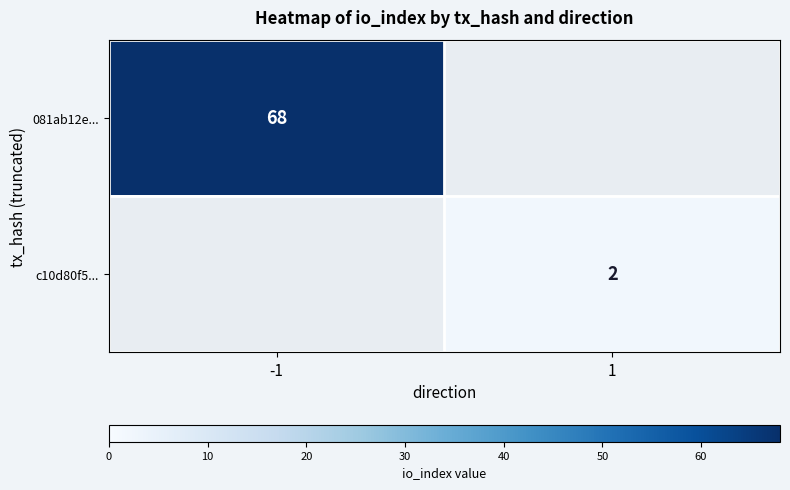

The value of c10d80f5... at 1 is 2. True or false?

True